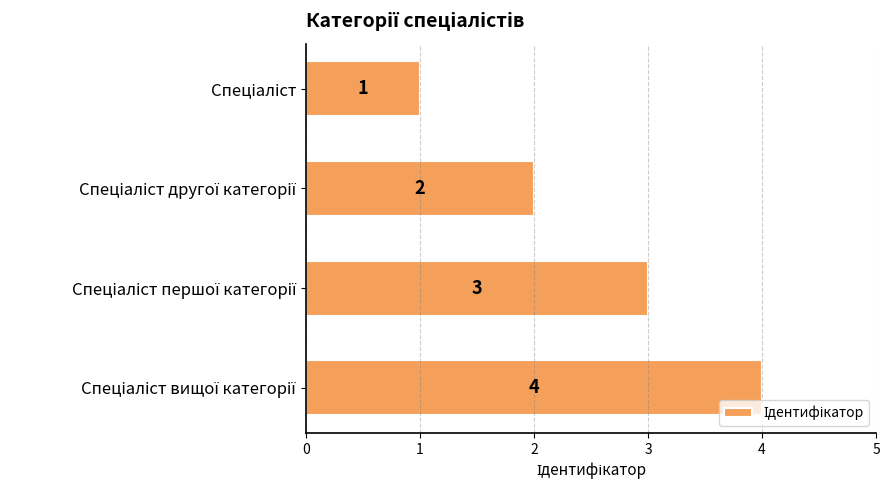

What is the difference between the maximum and minimum values?

3